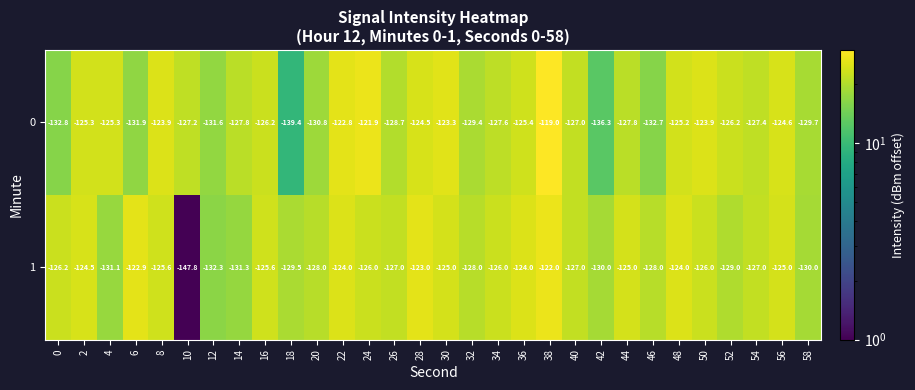

Which series has the largest total across all categories?

1